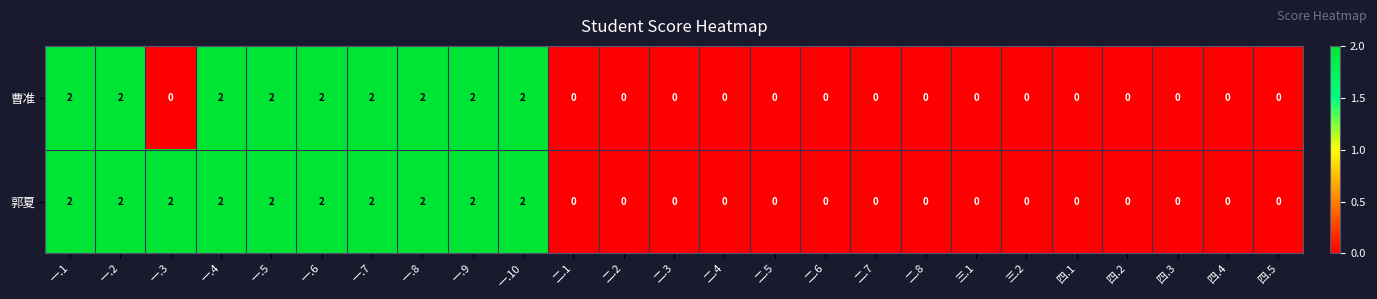

How many data points does each series have?

25